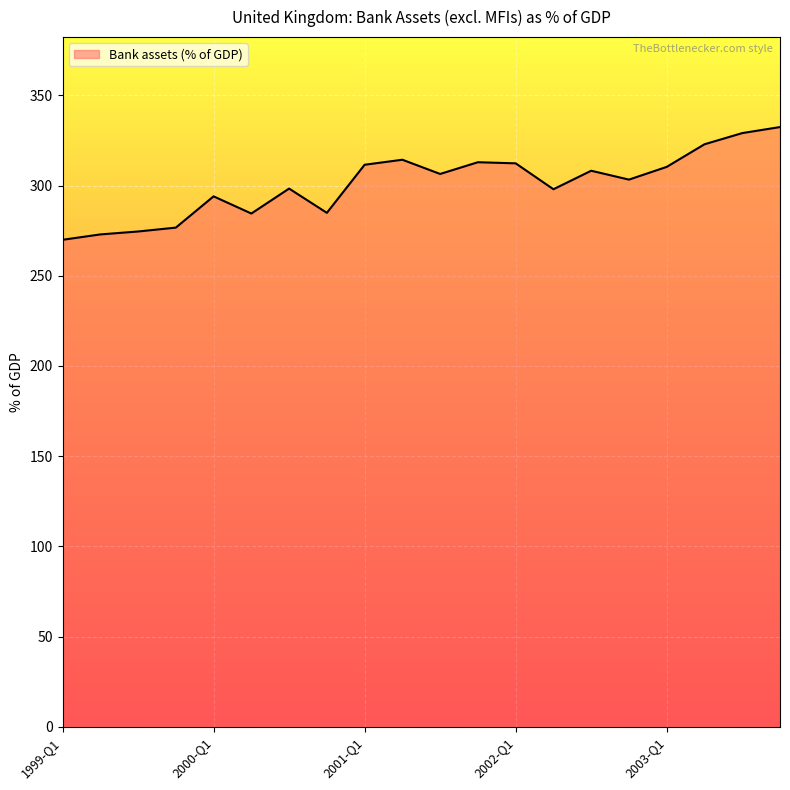

Count the number of categories in the chart.

20